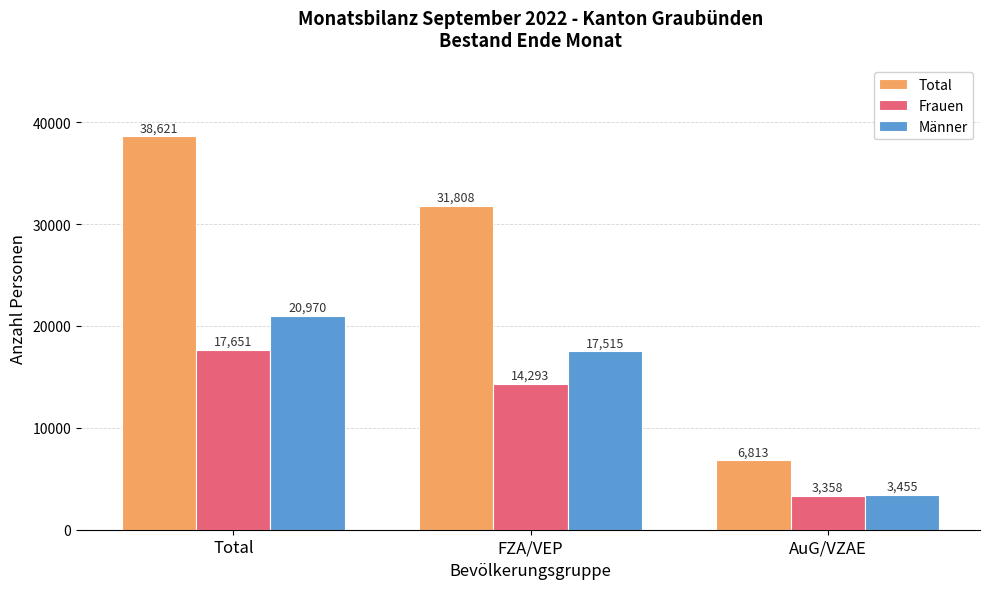

Which series changed the most between Total and AuG/VZAE?

Total